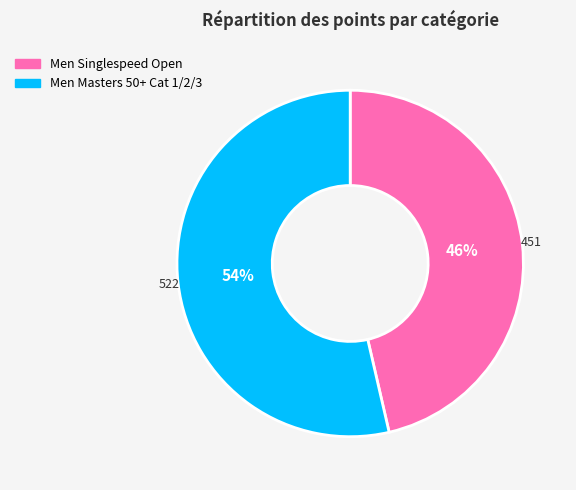

How many segments does this pie chart have?

2